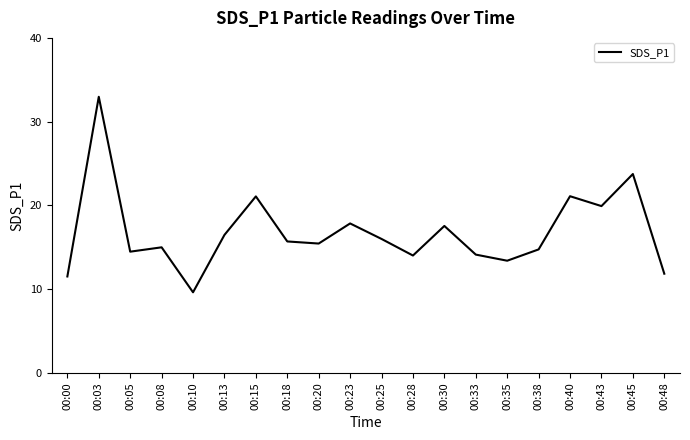

What is the ratio of the value at 00:33 to the value at 00:08?

0.9